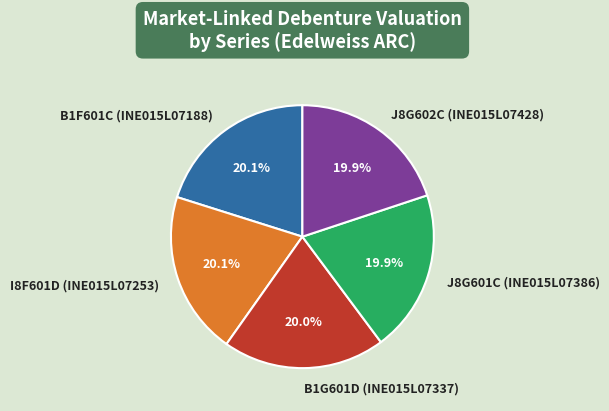

What is the ratio of the value at B1F601C (INE015L07188) to the value at J8G601C (INE015L07386)?

1.0